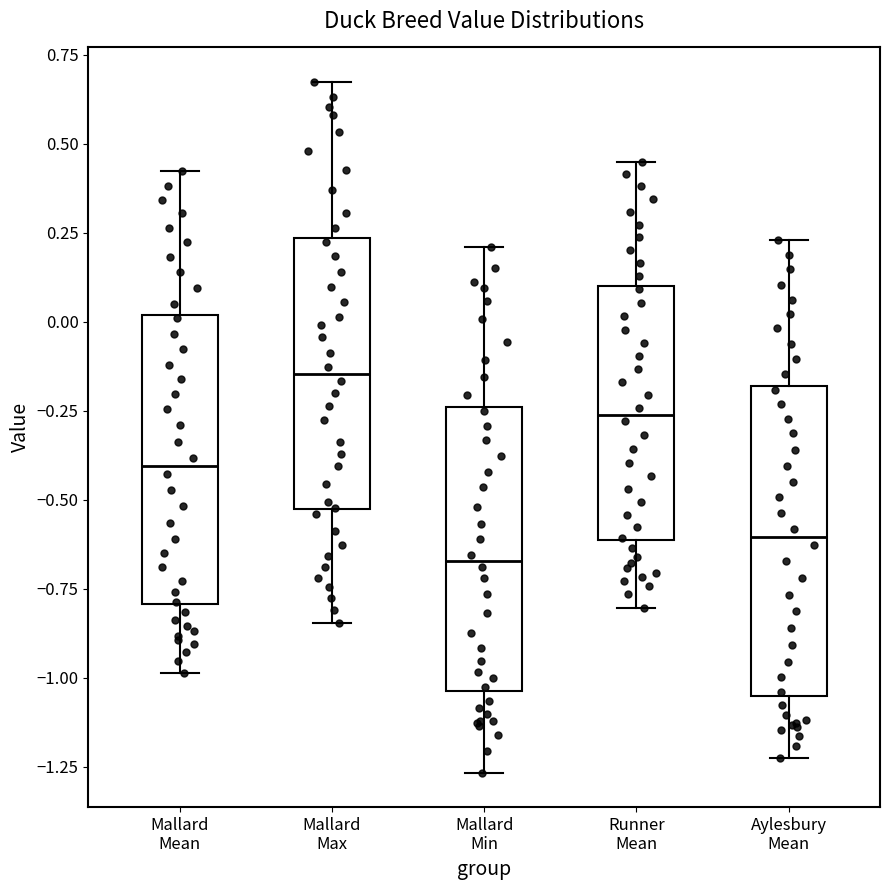

Which box has the highest median line?

Mallard Max